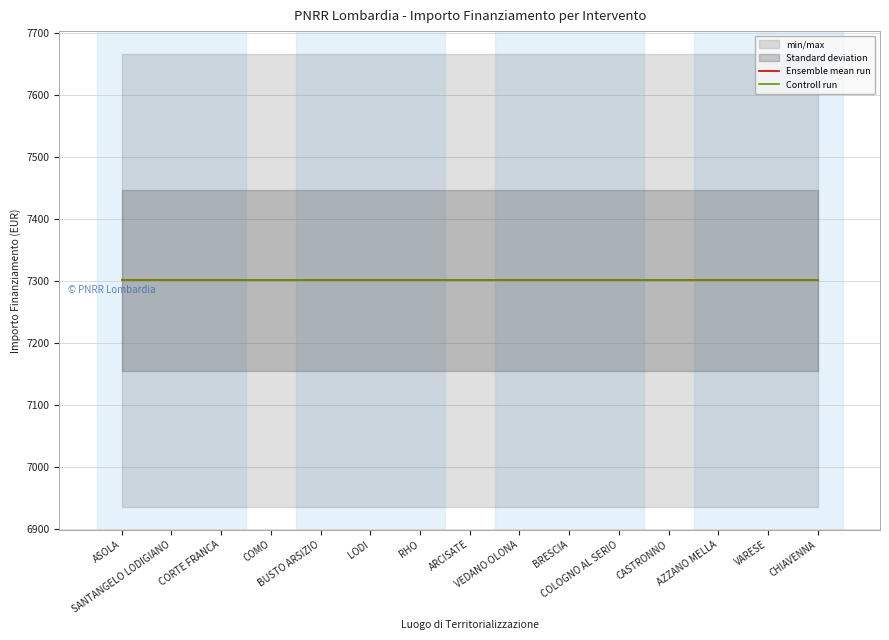

What is the label of the 15th point from the left?

CHIAVENNA